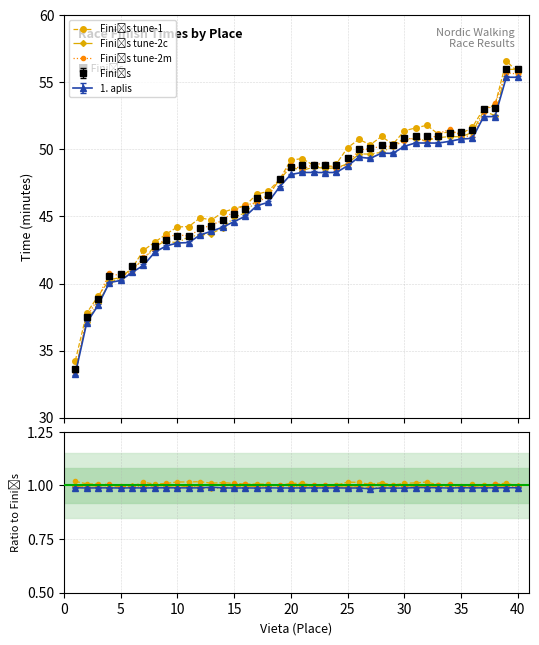

What is the value of the tune-1 point at the 19th from the left?

1.0